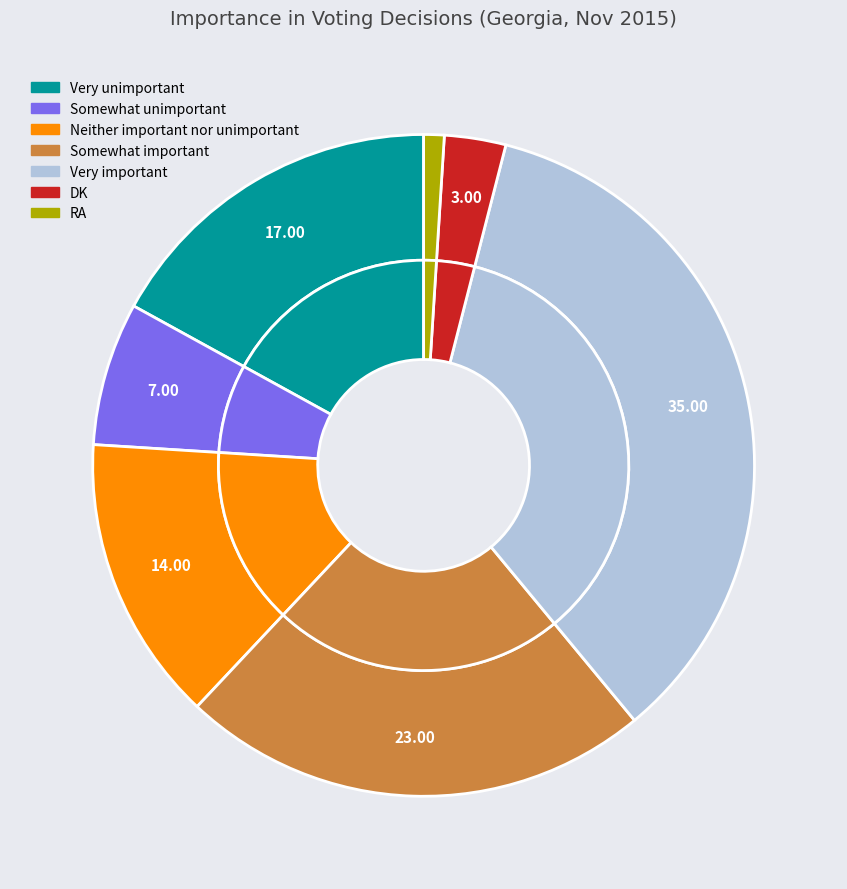

Rank the categories by value from highest to lowest.

Very important, Somewhat important, Very unimportant, Neither important nor unimportant, Somewhat unimportant, DK, RA